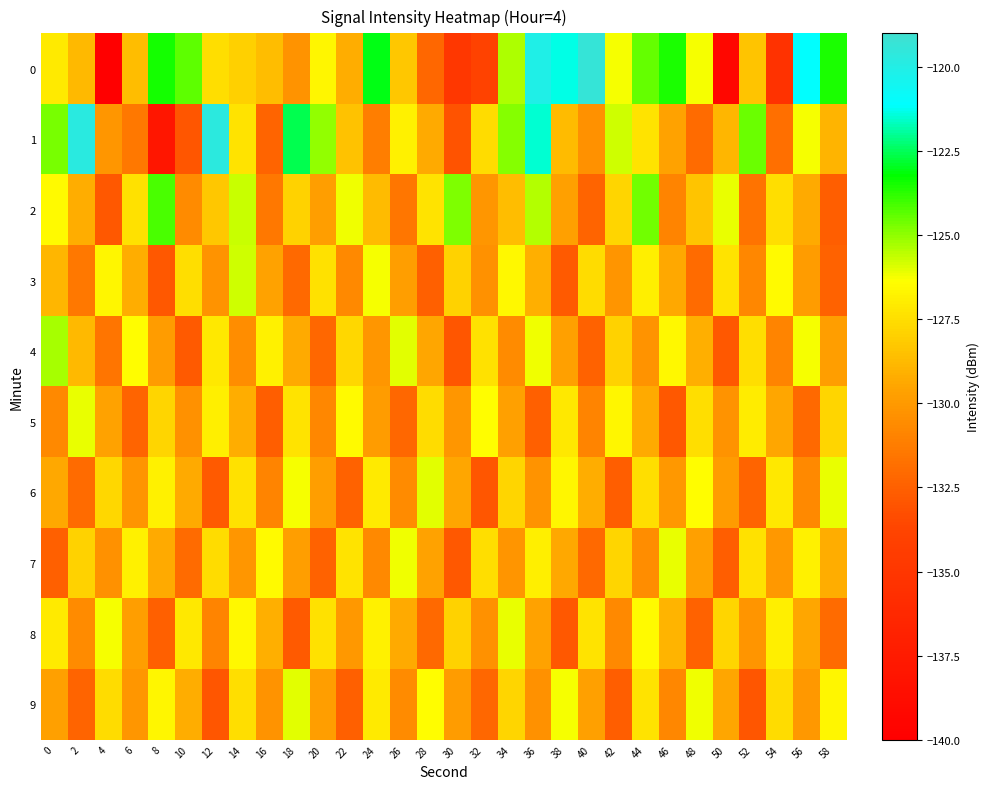

At which category is the sum across all series the highest?

36